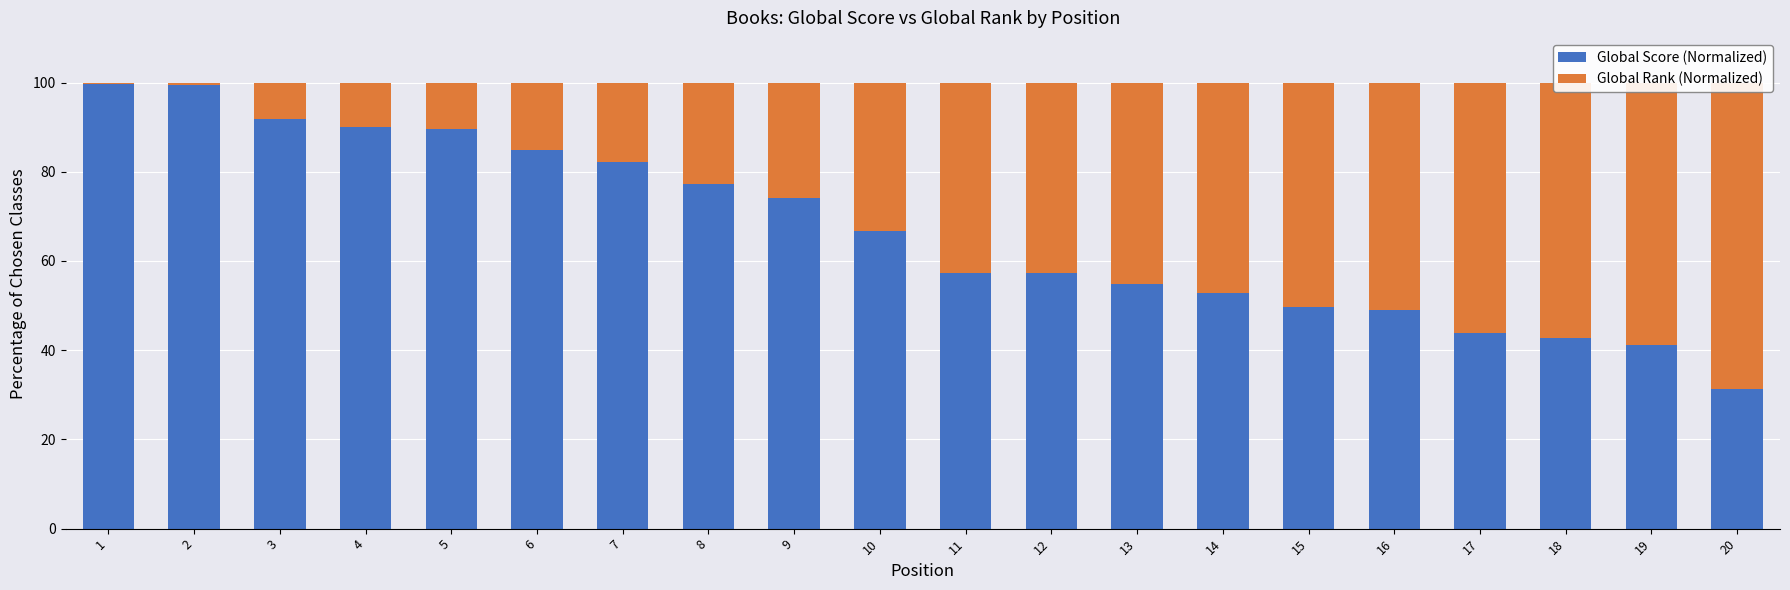

What is the average value of the Global Rank (Normalized) series?

33.2